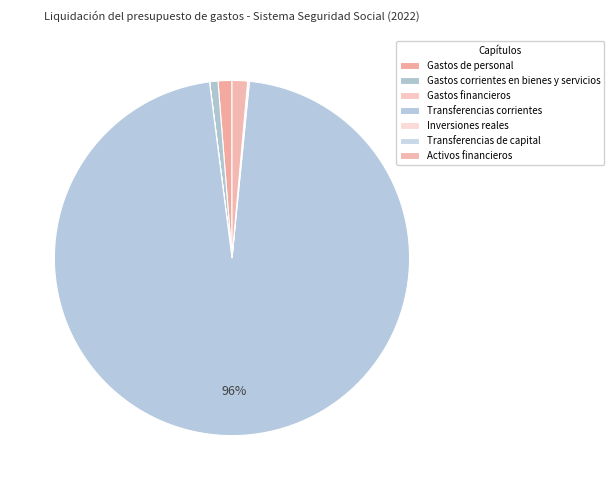

Which slice is the smallest?

Gastos financieros